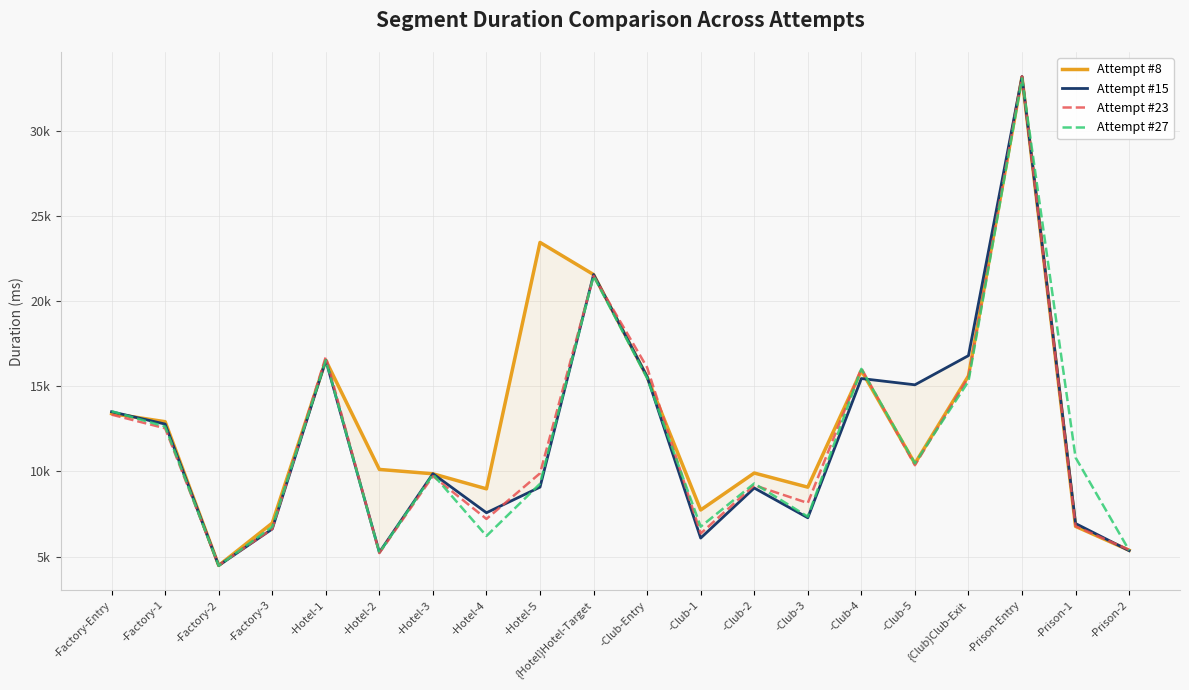

What is the total value across all series at -Factory-3?

26956